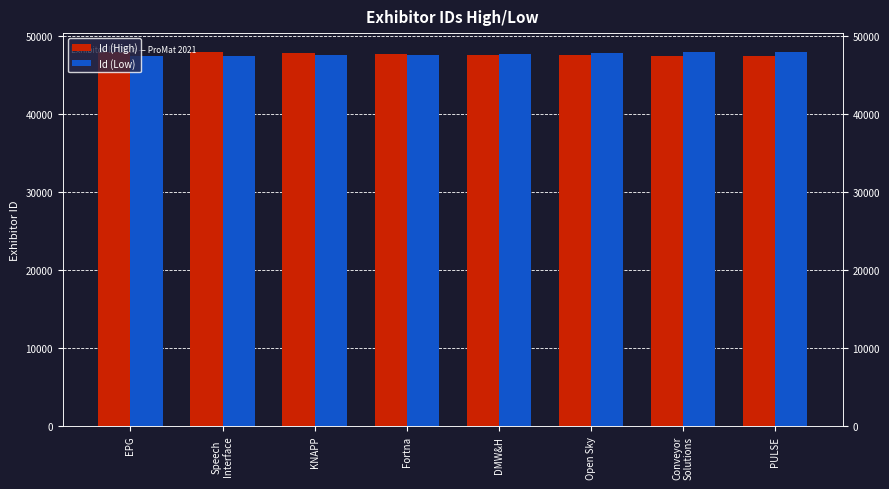

What is the minimum value for Id (Low)?

47371